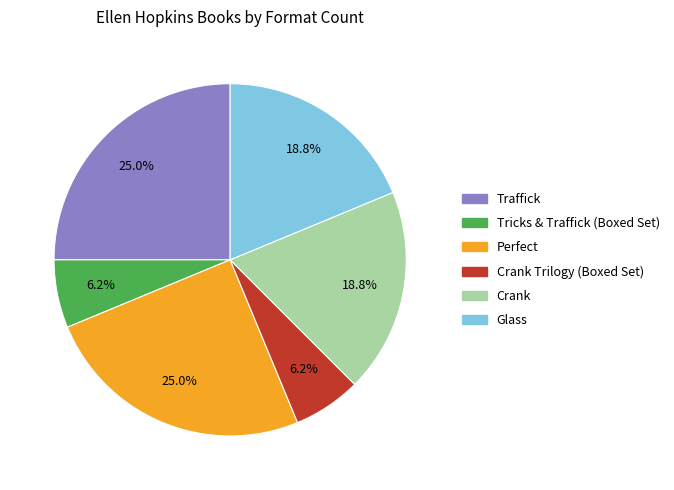

Count the number of slices in the pie.

6